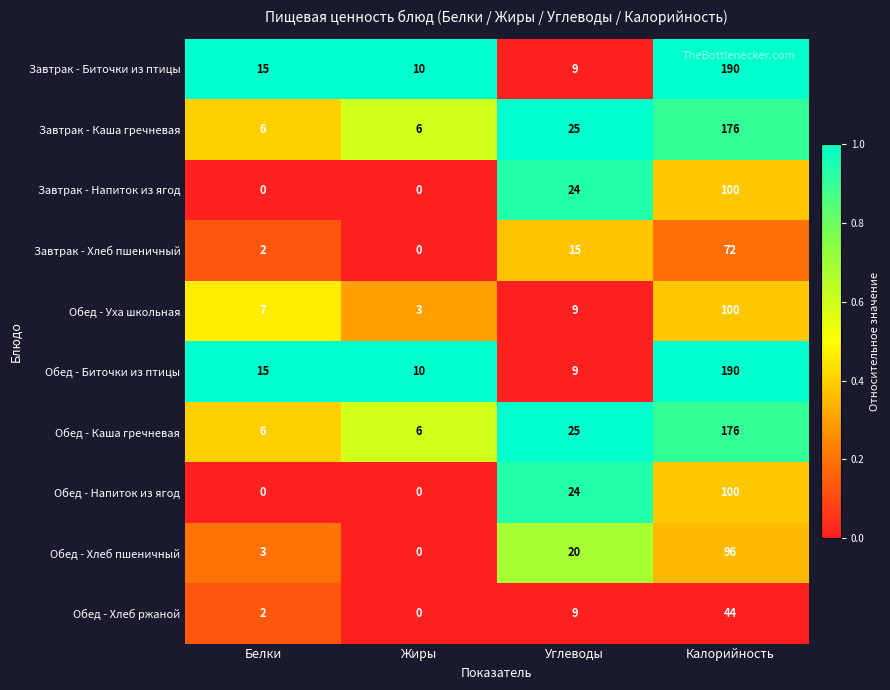

What is the difference between the highest and lowest values at Жиры?

10